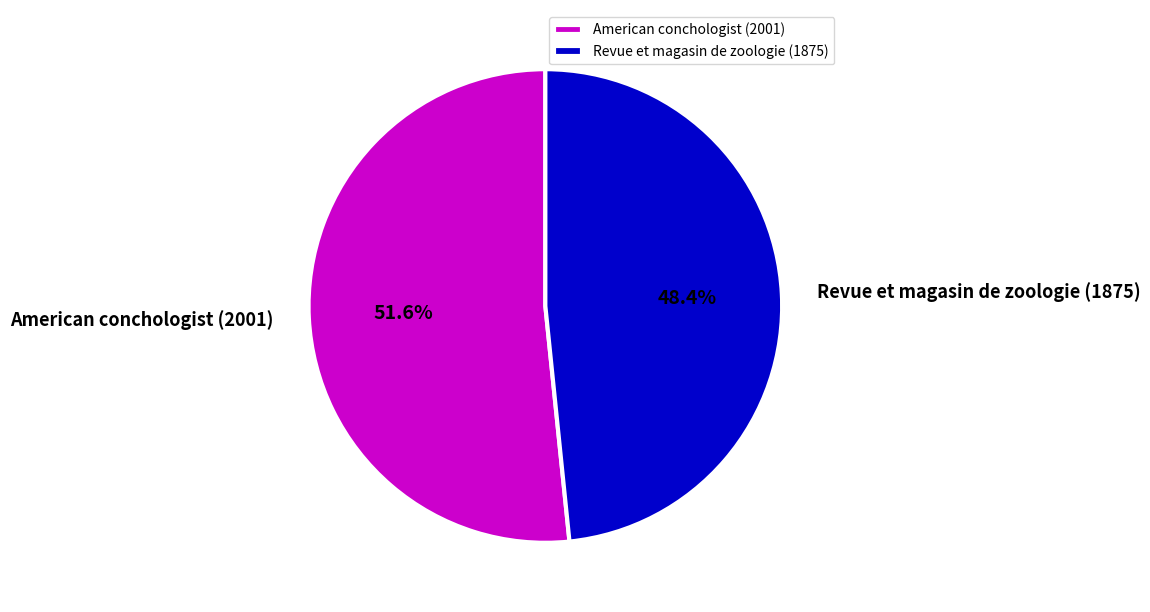

Count the number of slices in the pie.

2